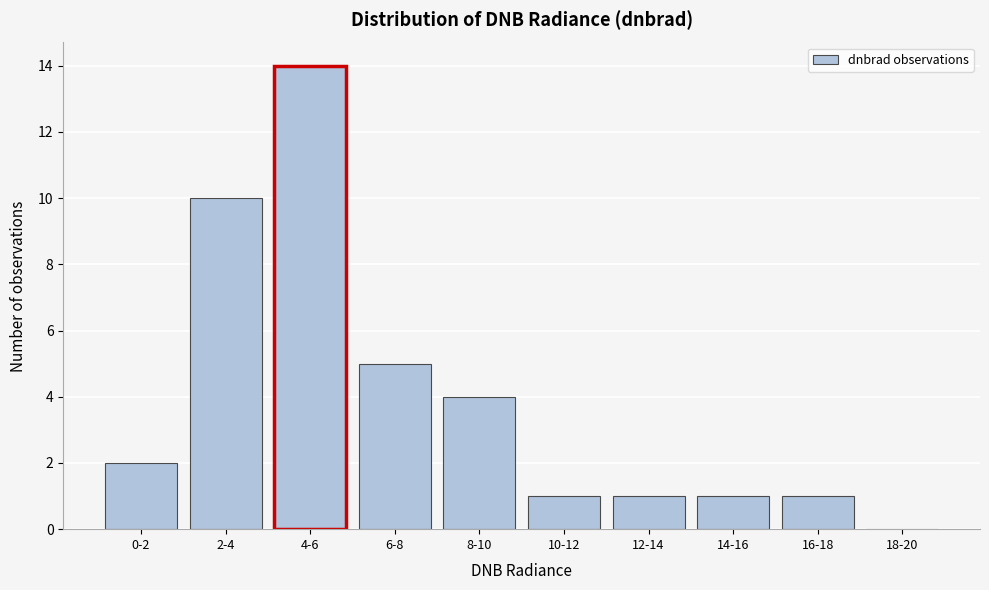

Reading left to right, transcribe all the data shown in this chart.

0-2=2	2-4=10	4-6=14	6-8=5	8-10=4	10-12=1	12-14=1	14-16=1	16-18=1	18-20=0